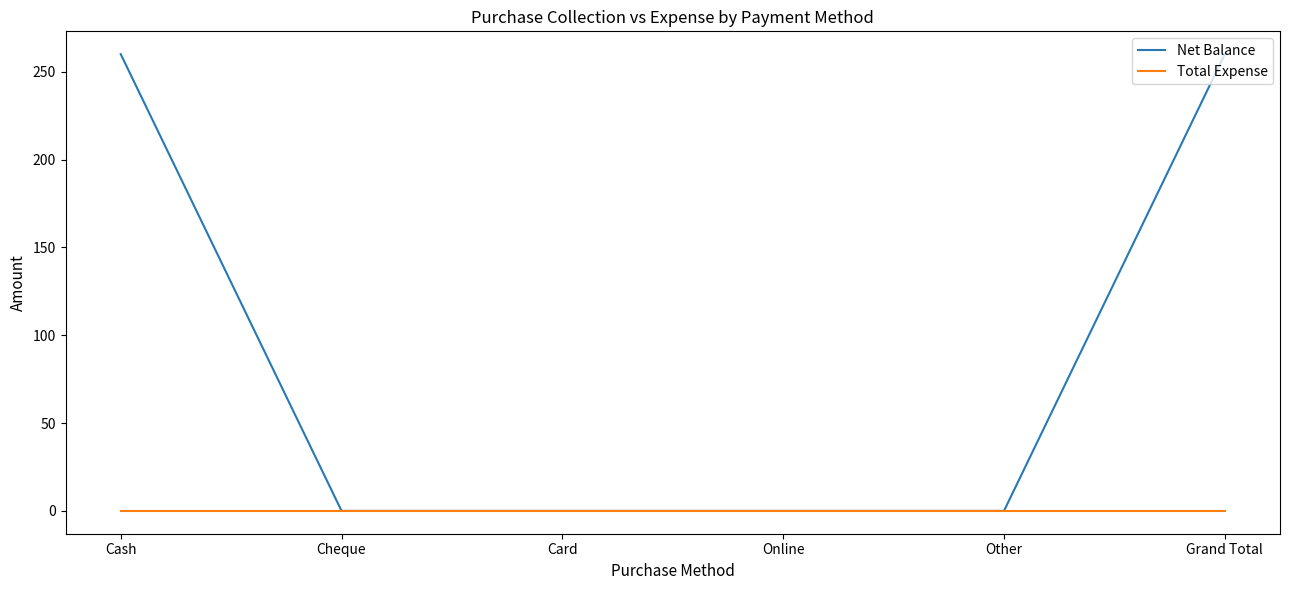

Reading left to right, extract all data points from this chart.

Net Balance: Cash=260	Cheque=0	Card=0	Online=0	Other=0	Grand Total=260
Total Expense: Cash=0	Cheque=0	Card=0	Online=0	Other=0	Grand Total=0